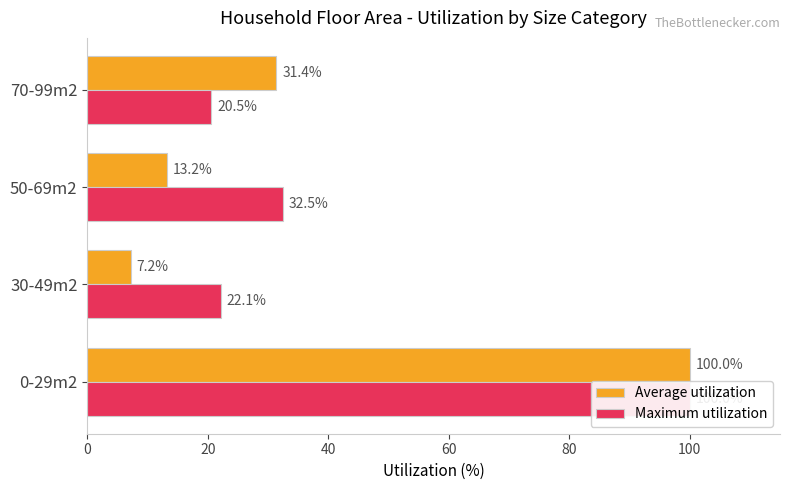

What is the sum of all Average utilization values?

151.8